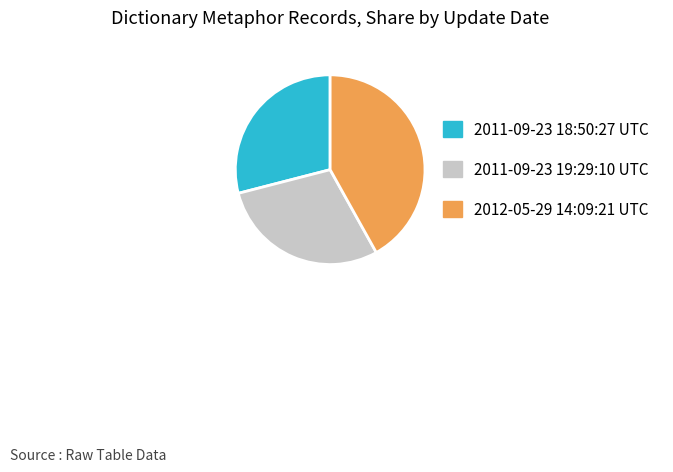

Is it true that 2011-09-23 19:29:10 UTC is 29% of the pie?

True